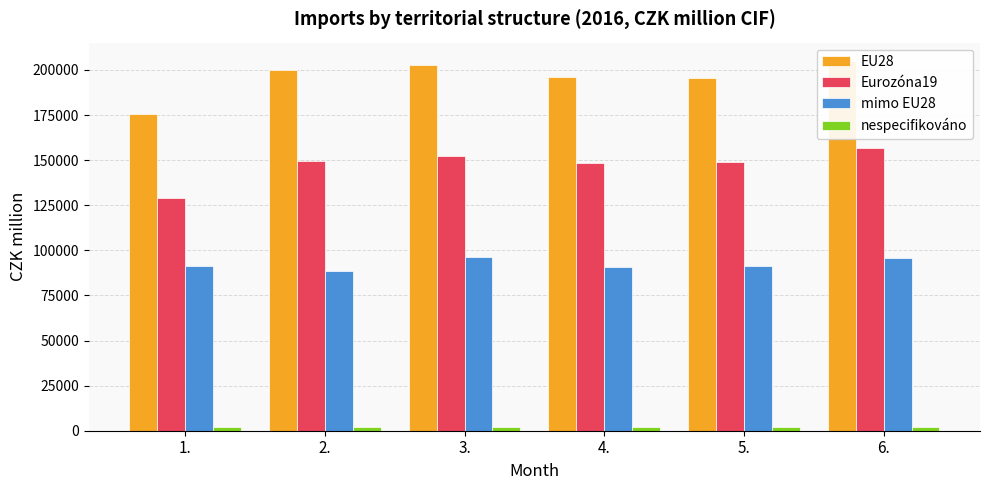

What is the value of the EU28 bar at the 6th from the left?

204913